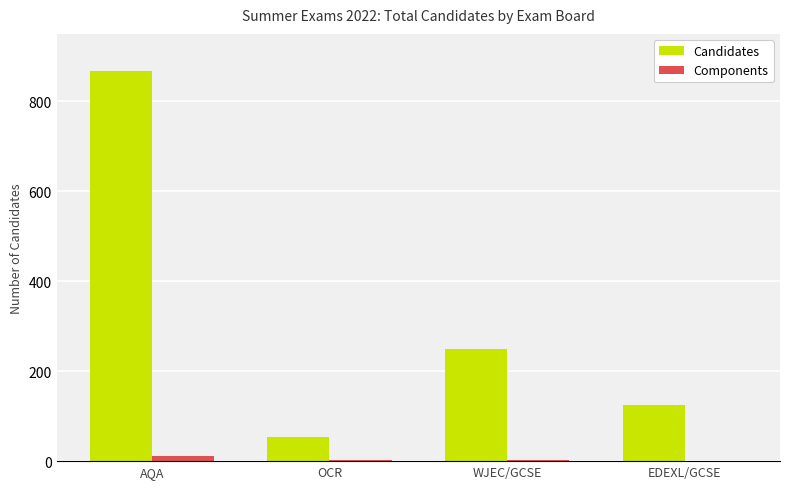

Between WJEC/GCSE and EDEXL/GCSE, which series saw the biggest shift?

Candidates